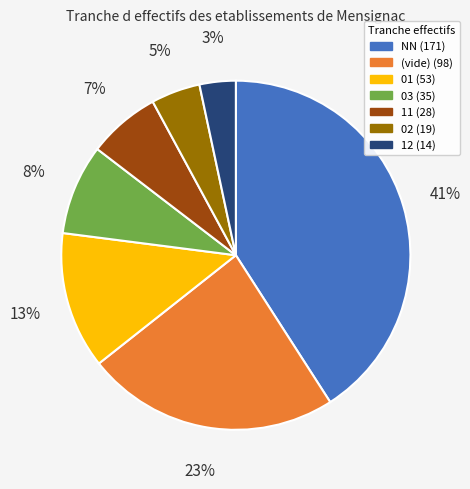

To the nearest percent, what is the difference between the largest and smallest slice percentages?

38%